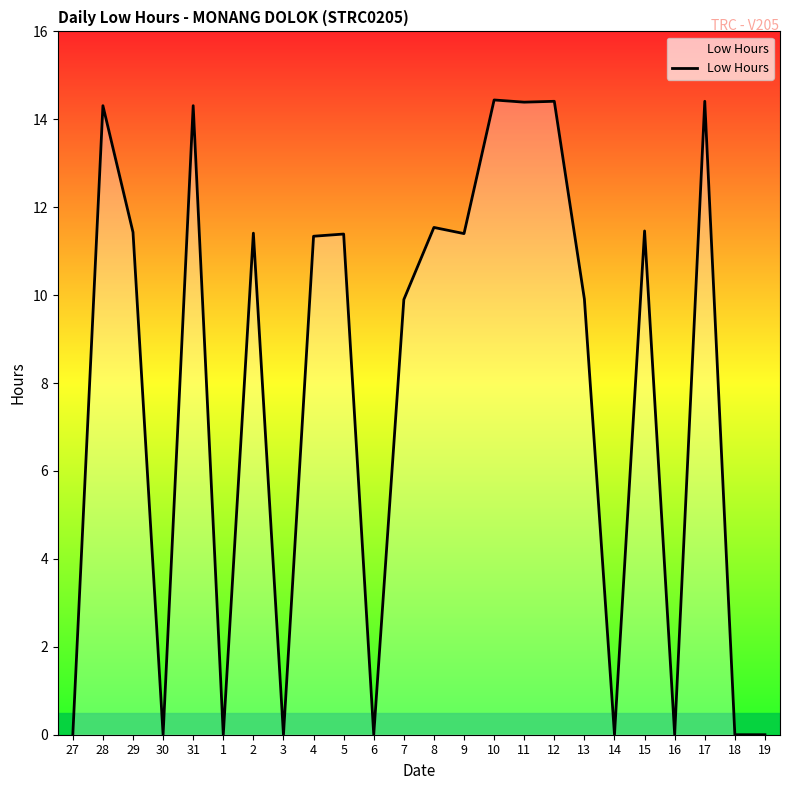

Does the chart display data point markers on the line(s)?

No